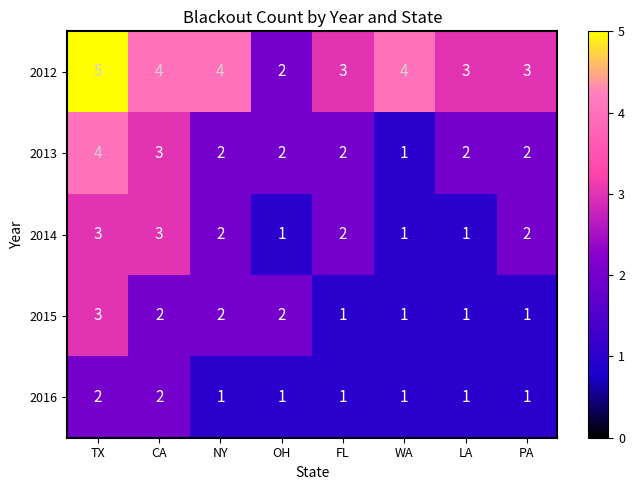

Count the number of categories in the chart.

8